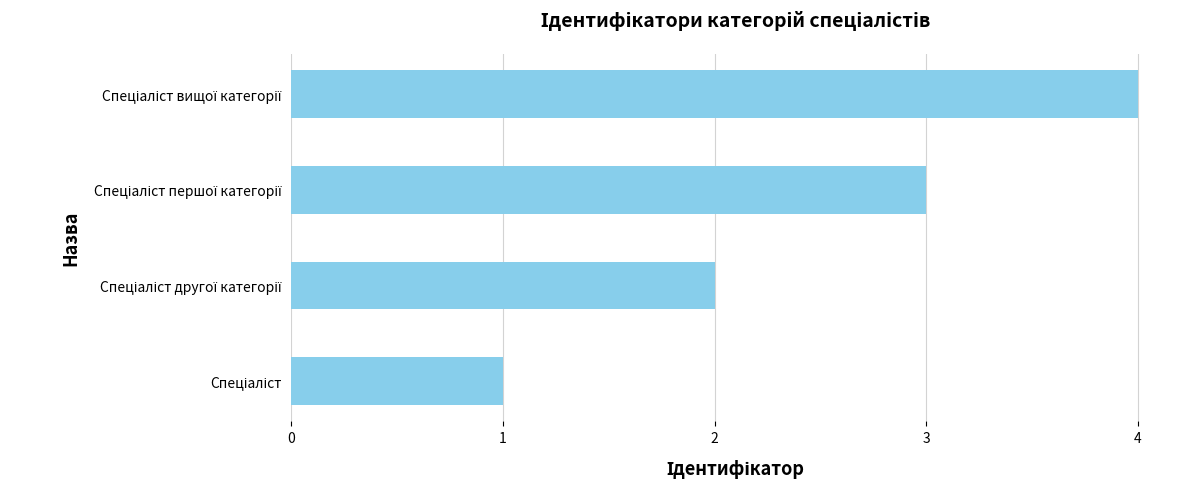

What is the sum of all values?

10